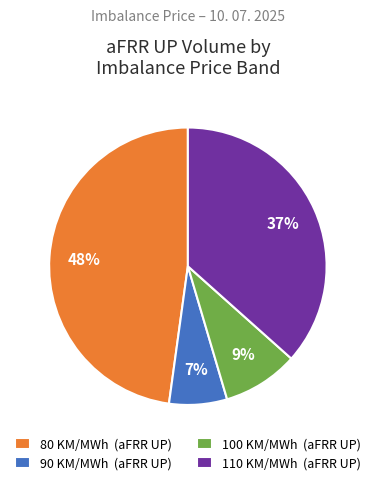

Does any single category account for the majority?

No